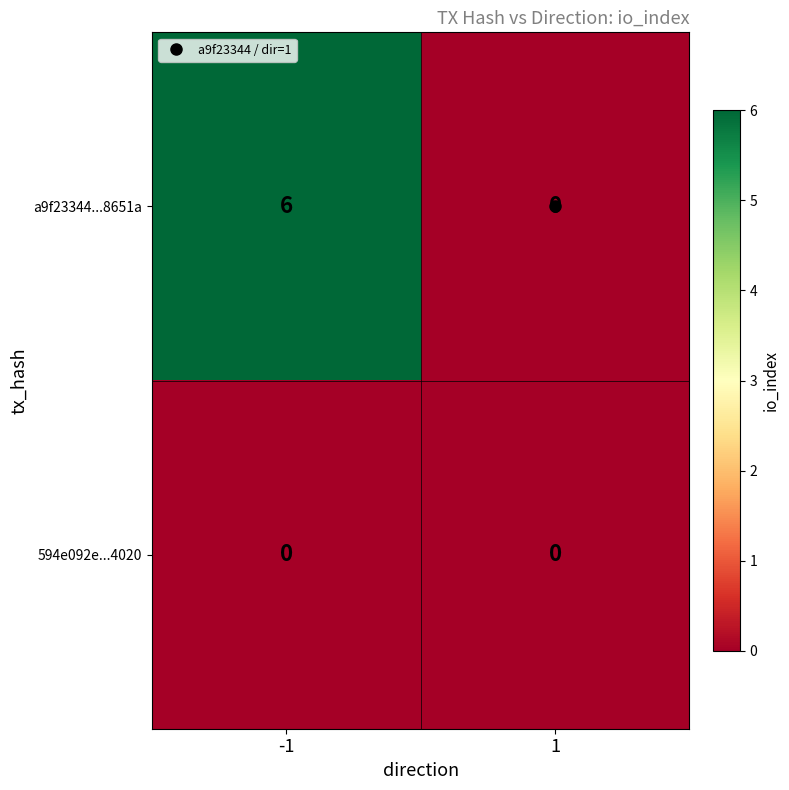

What is the sum of the a9f23344...8651a values at -1 and 1?

6